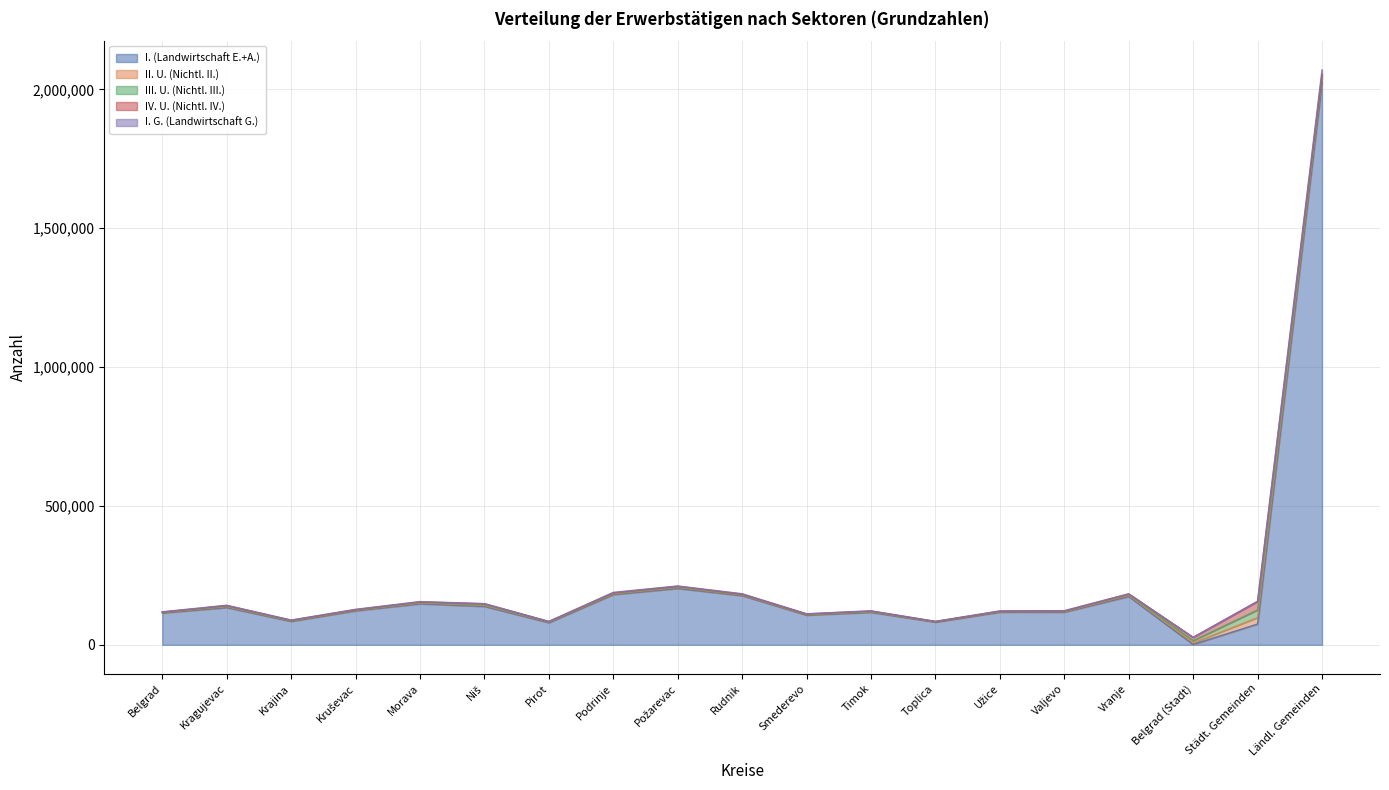

At which category is the sum across all series the highest?

Ländl. Gemeinden